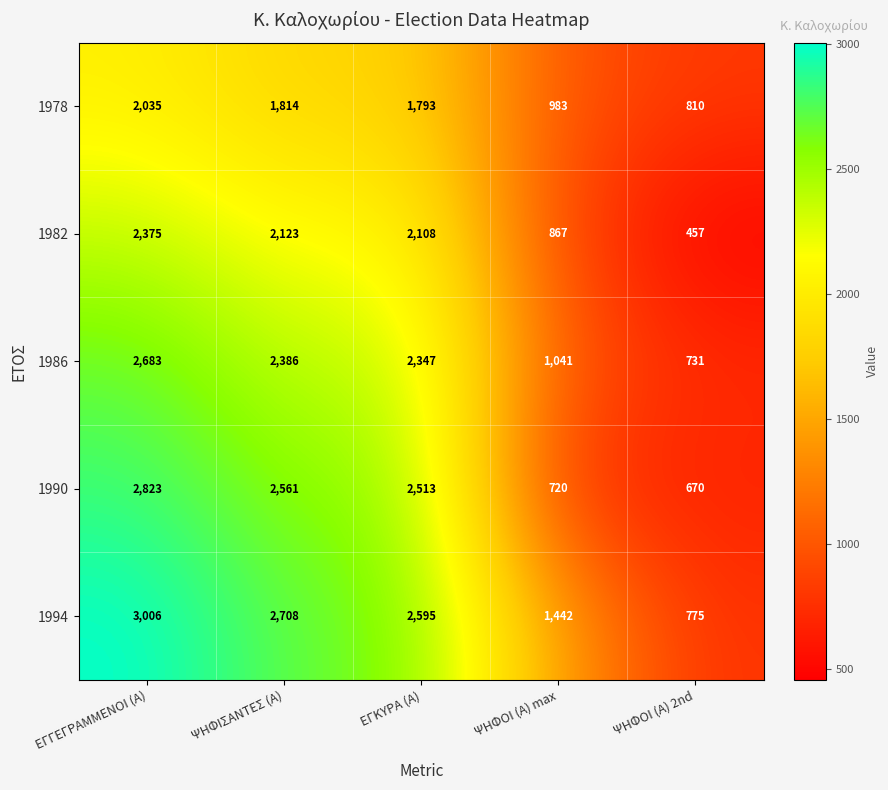

At which category is the sum across all series the highest?

ΕΓΓΕΓΡΑΜΜΕΝΟΙ (Α)